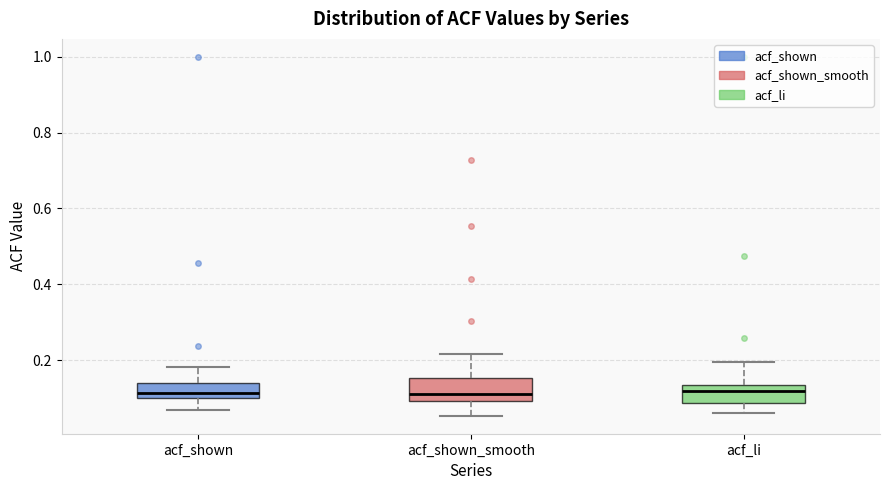

Where is the lower edge of the box for acf_shown on the y-axis? The values are not printed on the chart, so give them approximately, as read against the axis.

0.10